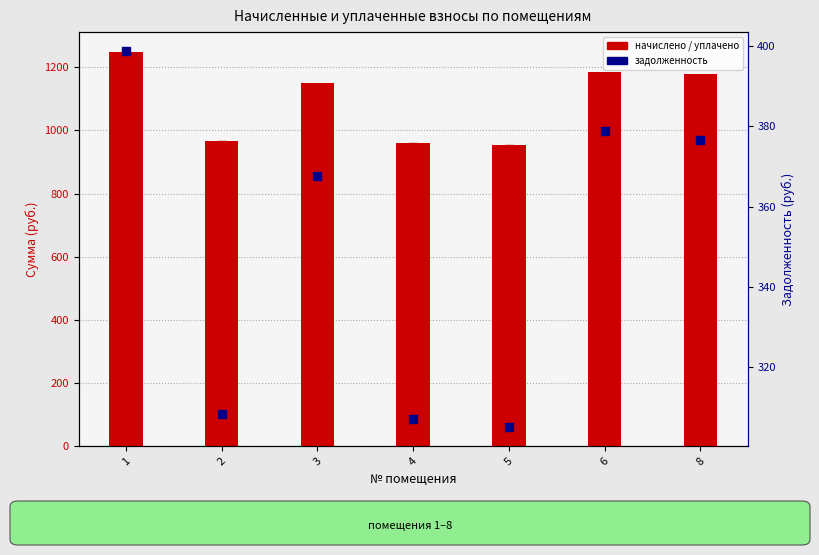

At which category is the sum across all series the highest?

1